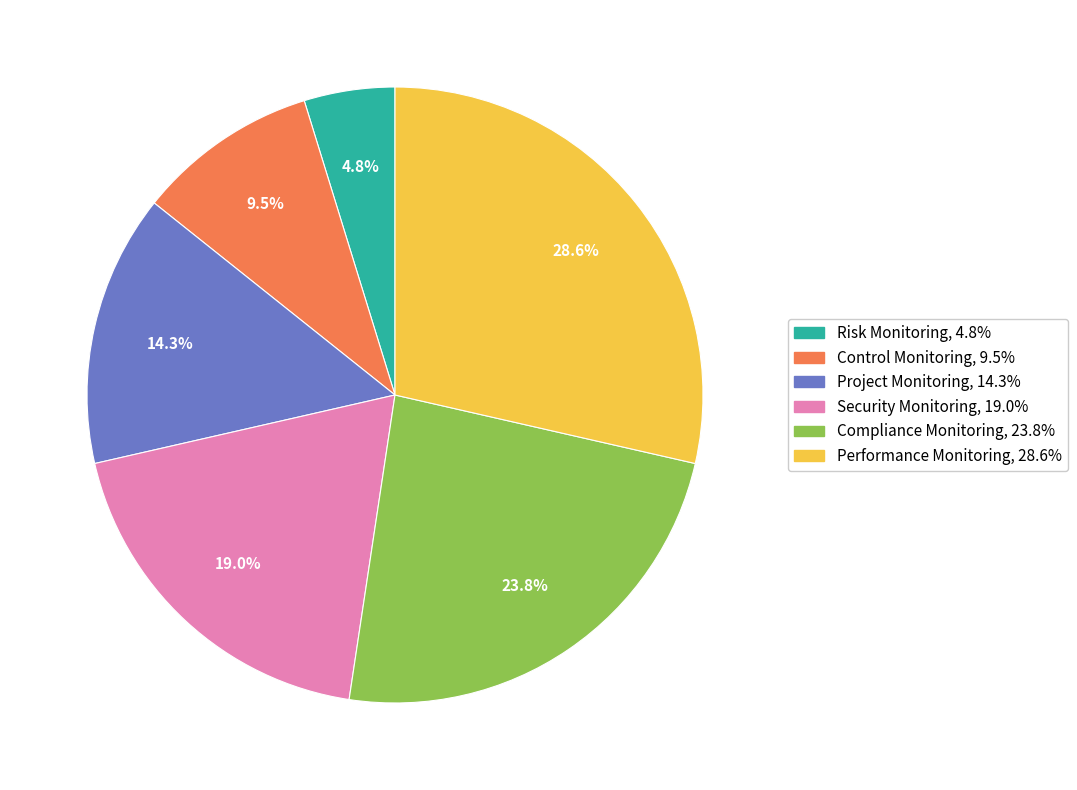

Is there any slice that represents more than half of the pie?

No